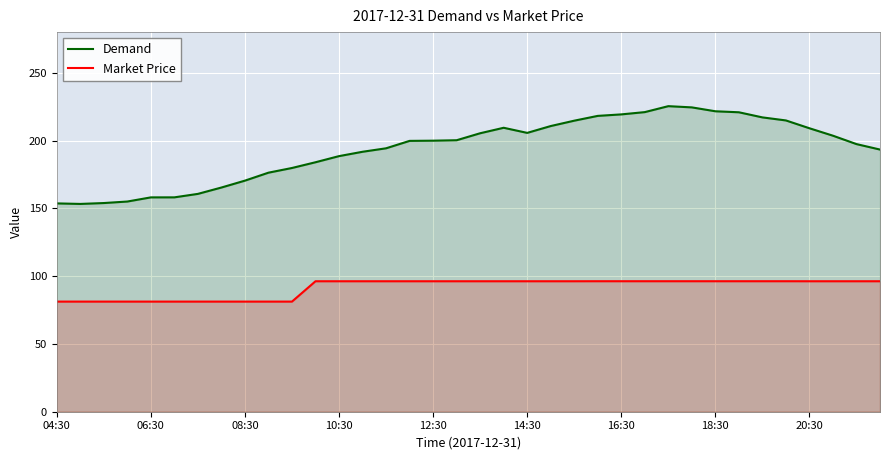

What is the sum of all Demand values?

6975.4